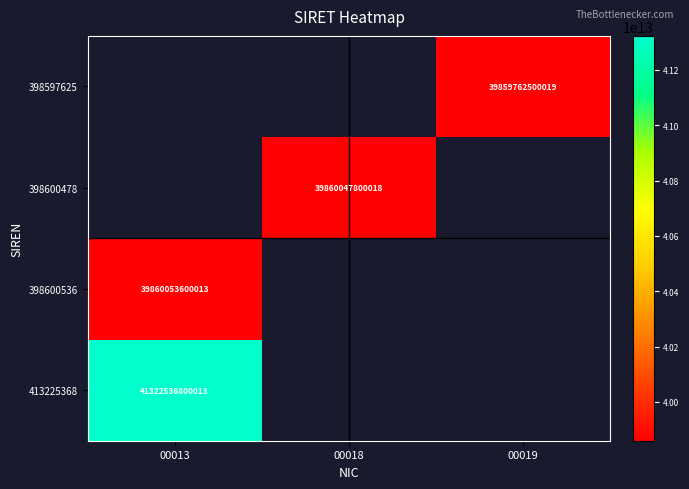

What is the greatest value displayed?

41322536800013.0